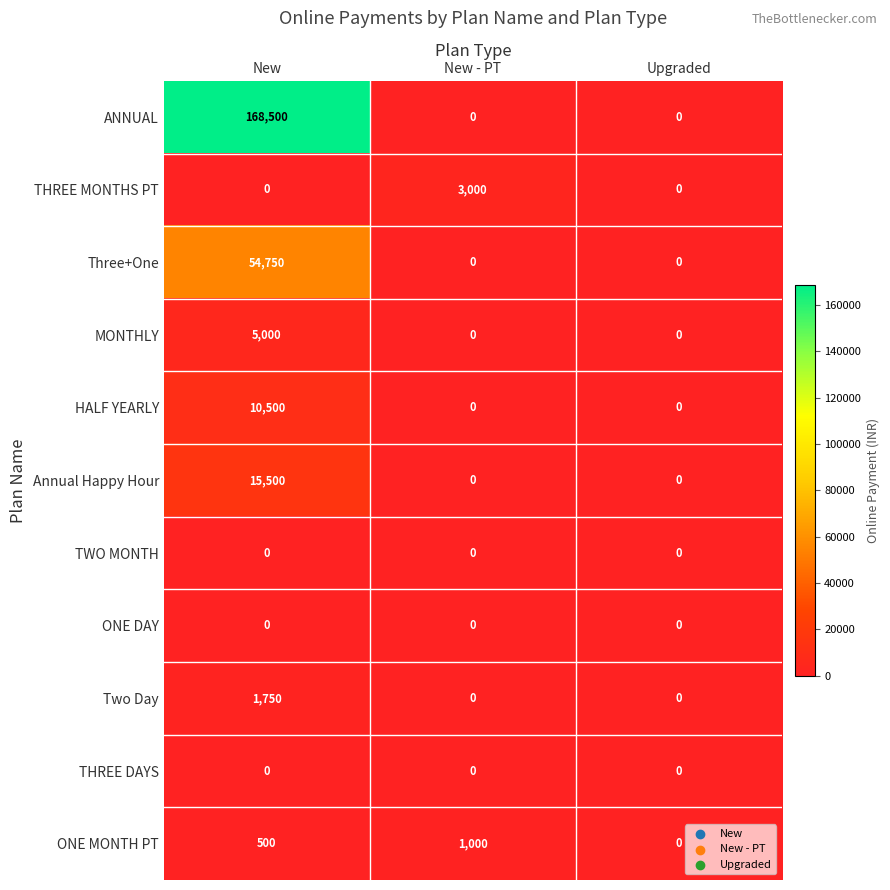

The value of THREE DAYS at New is 0. True or false?

True